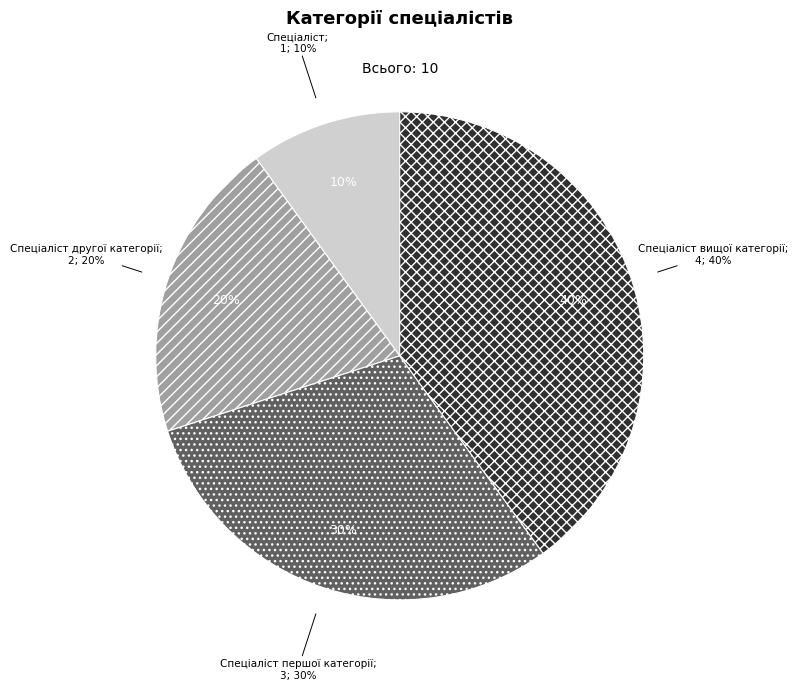

Rank the categories by value from lowest to highest.

Спеціаліст, Спеціаліст другої категорії, Спеціаліст першої категорії, Спеціаліст вищої категорії